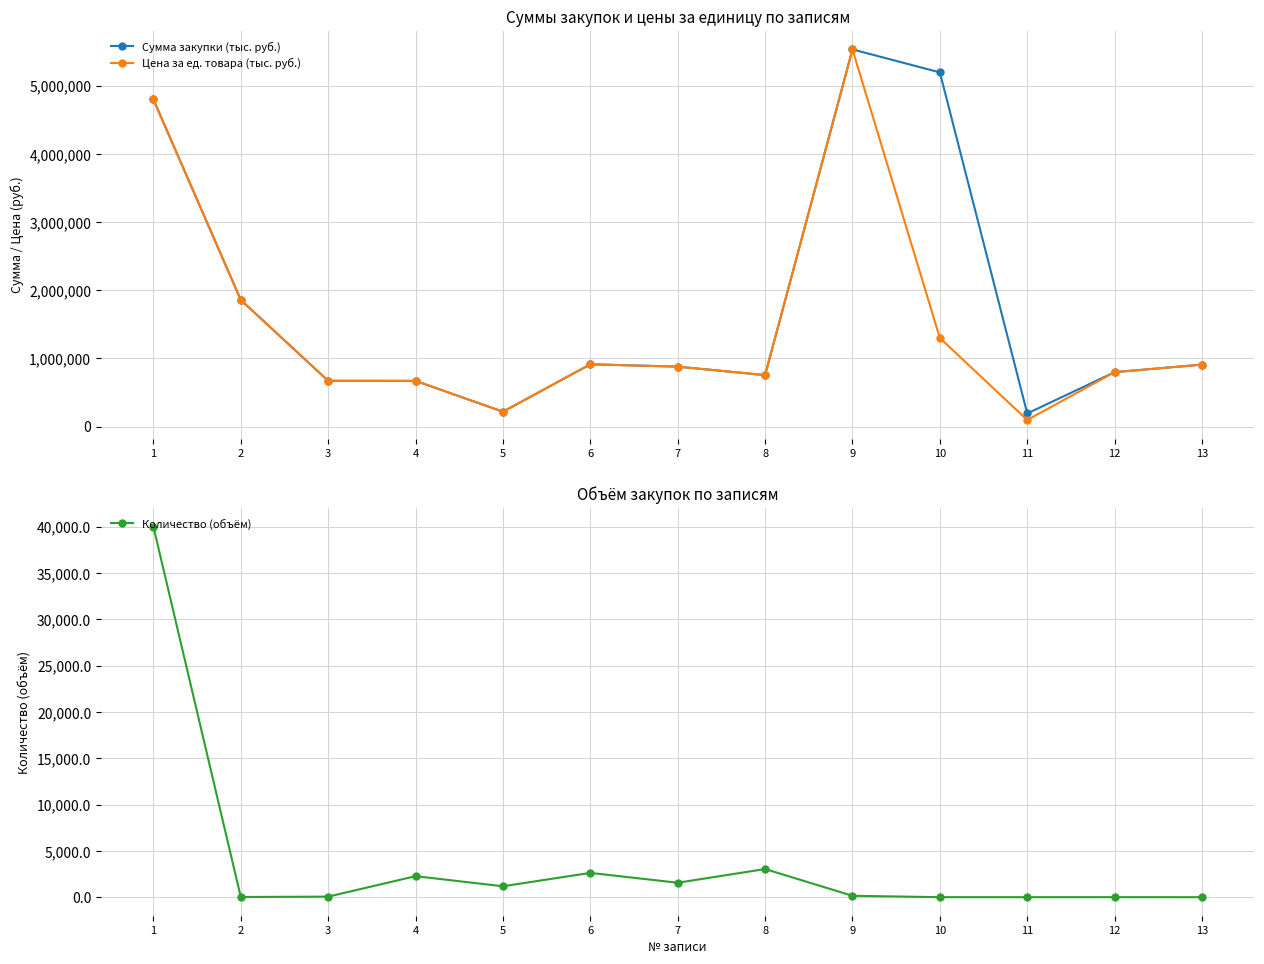

How many lines are shown in the chart?

3